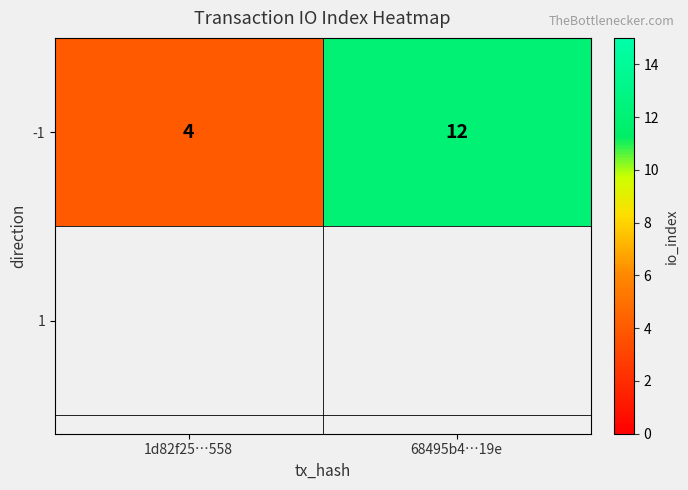

What is the sum of the values at 1d82f25…558 and 68495b4…19e?

16